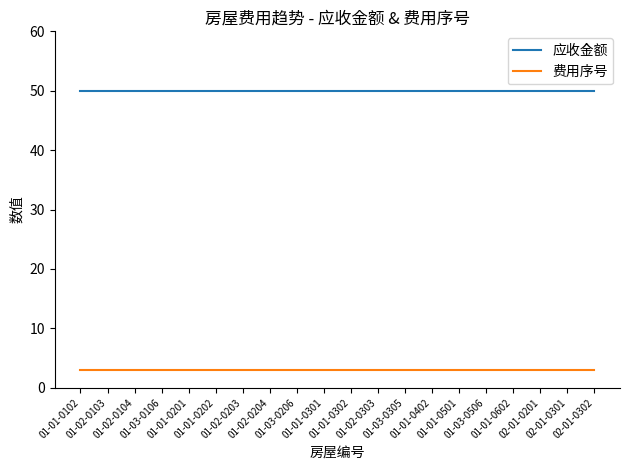

How many lines are shown in the chart?

2